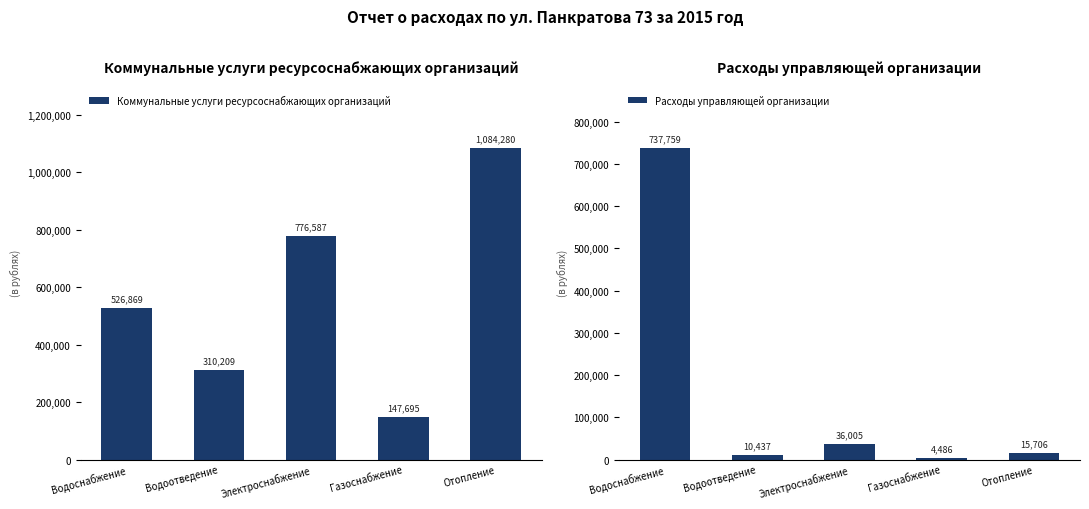

Between Водоотведение and Отопление, which series saw the biggest shift?

Коммунальные услуги ресурсоснабжающих организаций